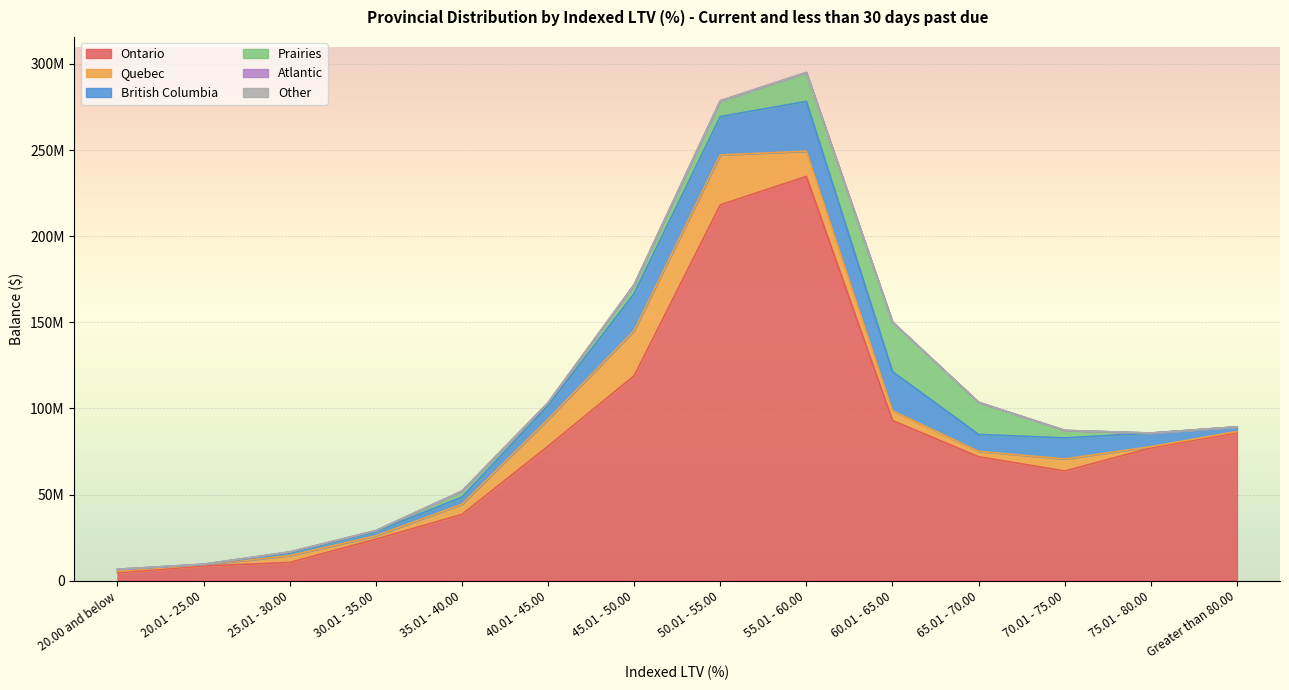

What is the label of the 12th point from the right?

25.01 - 30.00